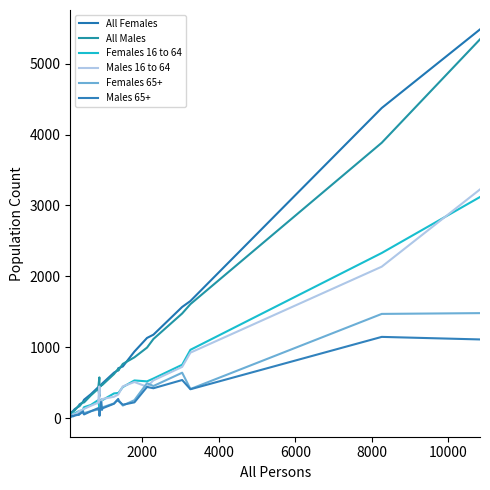

What is the average value of the Males 65+ series?

220